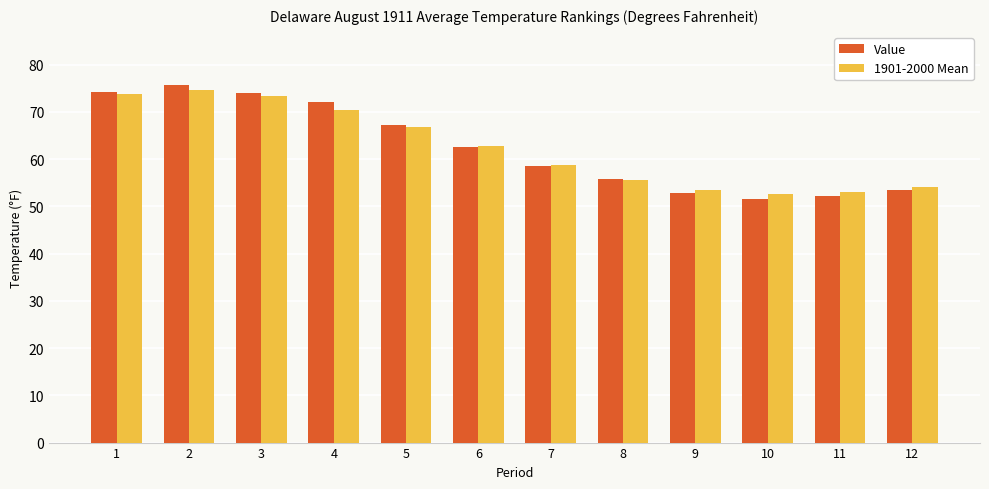

Is the value of 1901-2000 Mean at 7 greater than the value of Value at 10?

Yes